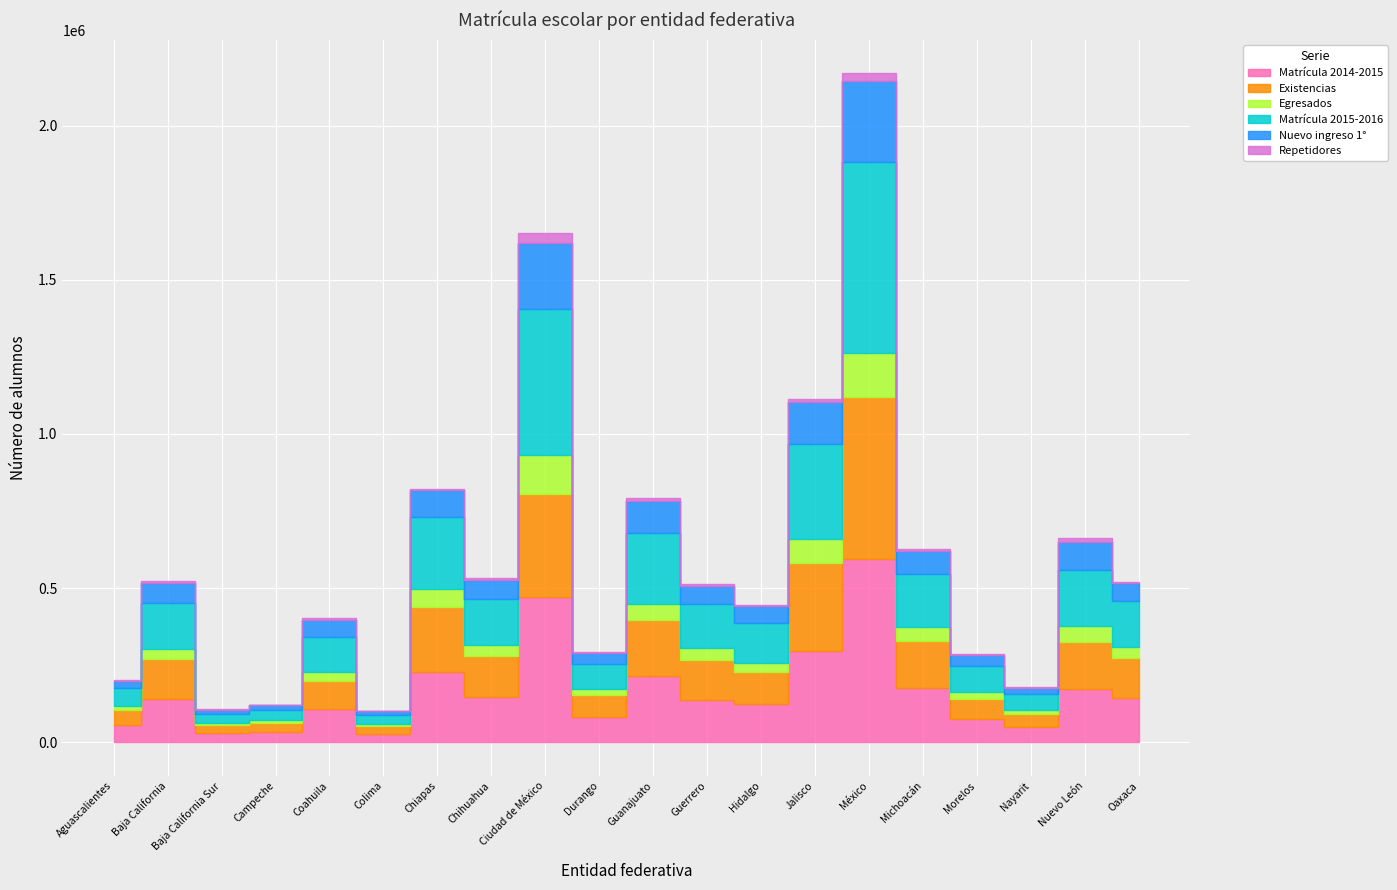

Which series has the largest range (max minus min)?

Matrícula 2015-2016